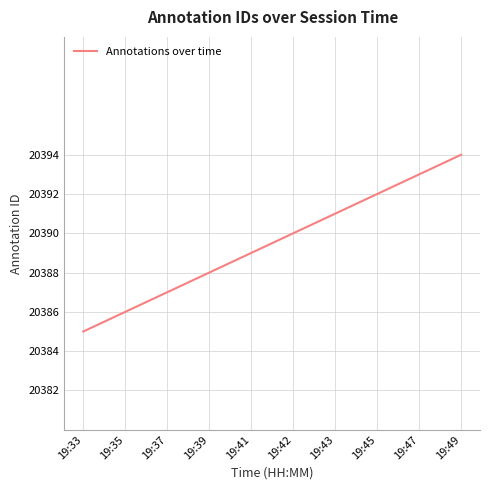

Is it true that the value at 19:47 is 33060?

False